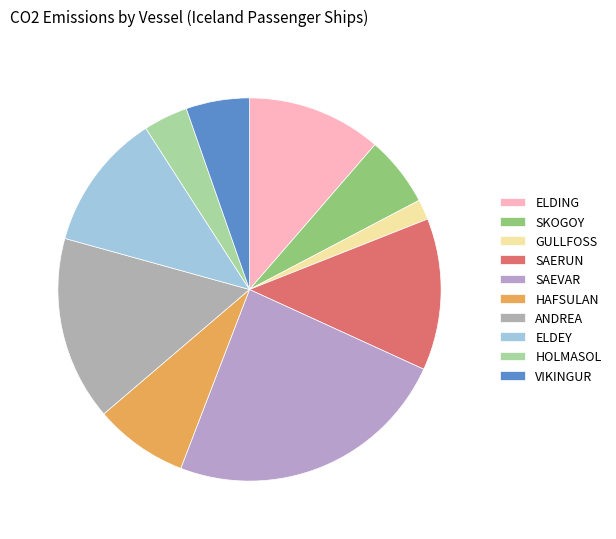

Which slice is the largest?

SAEVAR